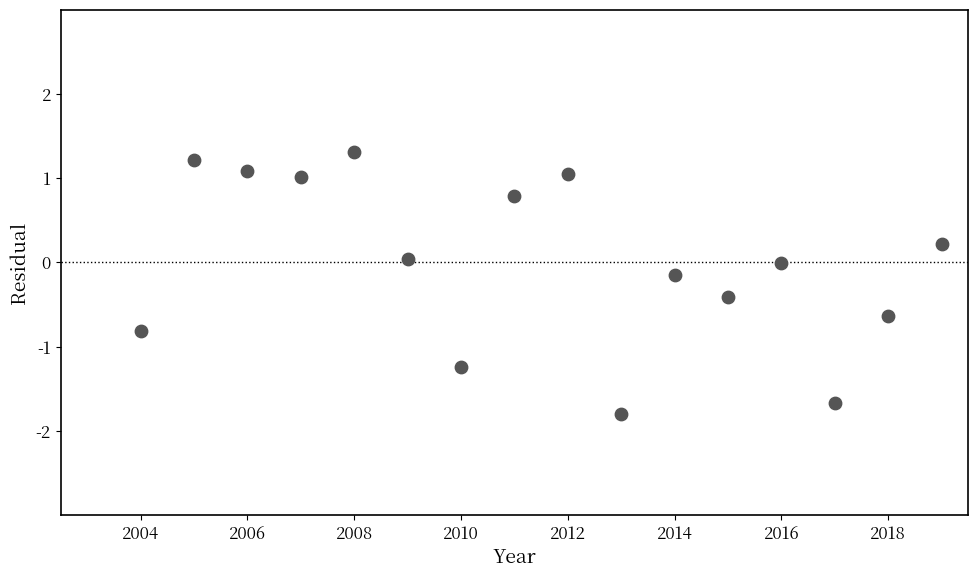

What is the range of Y values (max minus min)?

3.1